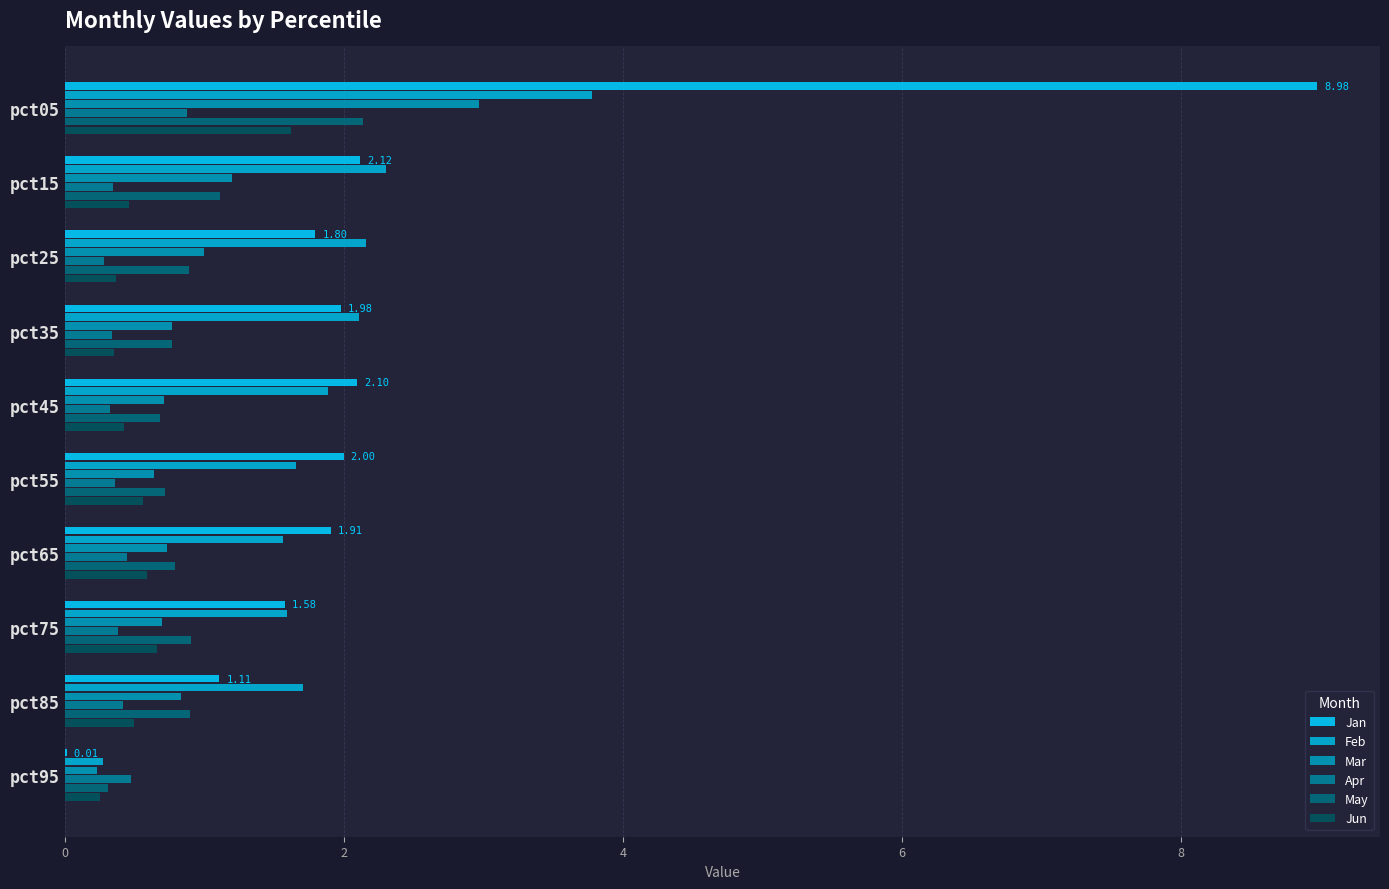

Count the number of categories in the chart.

10